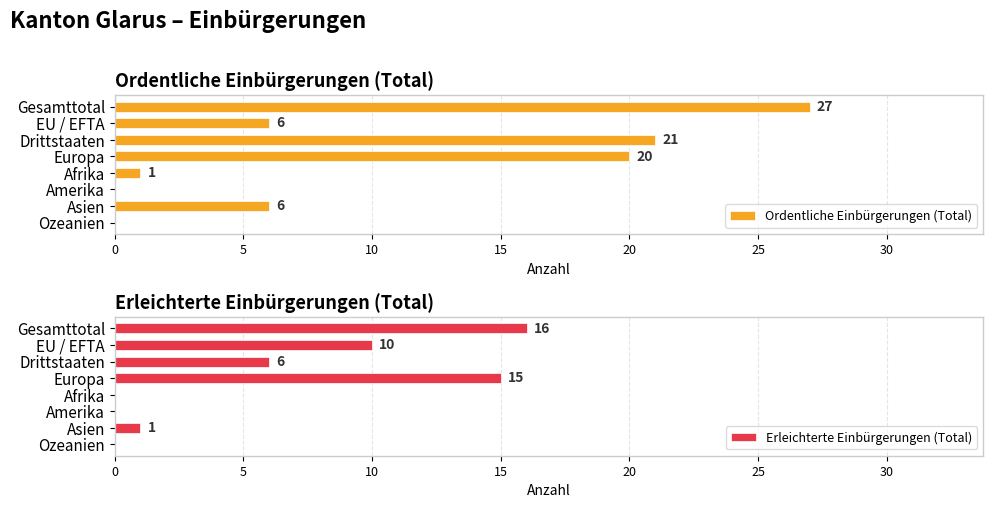

What is the maximum value for Erleichterte Einbürgerungen (Total)?

16